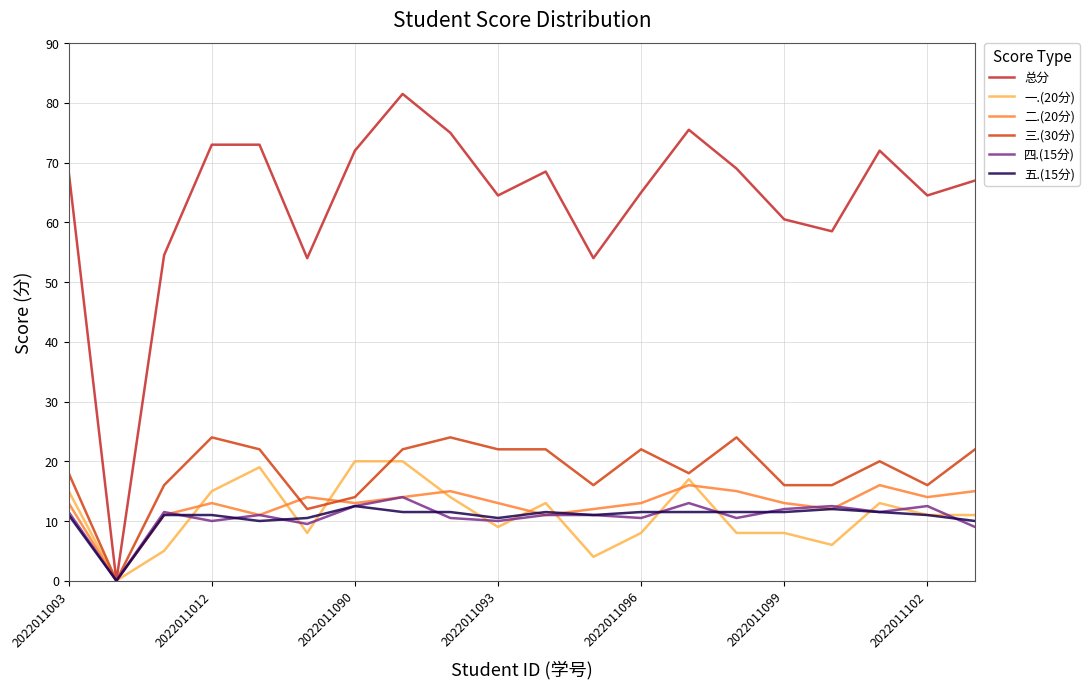

What is the maximum value for 四.(15分)?

14.0